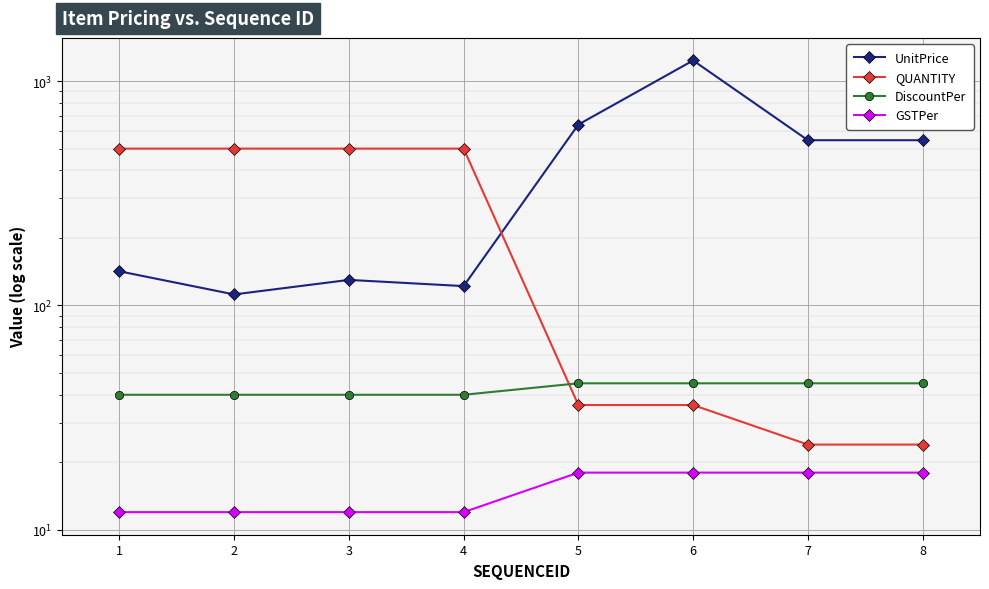

True or false: GSTPer and UnitPrice intersect in this chart.

False